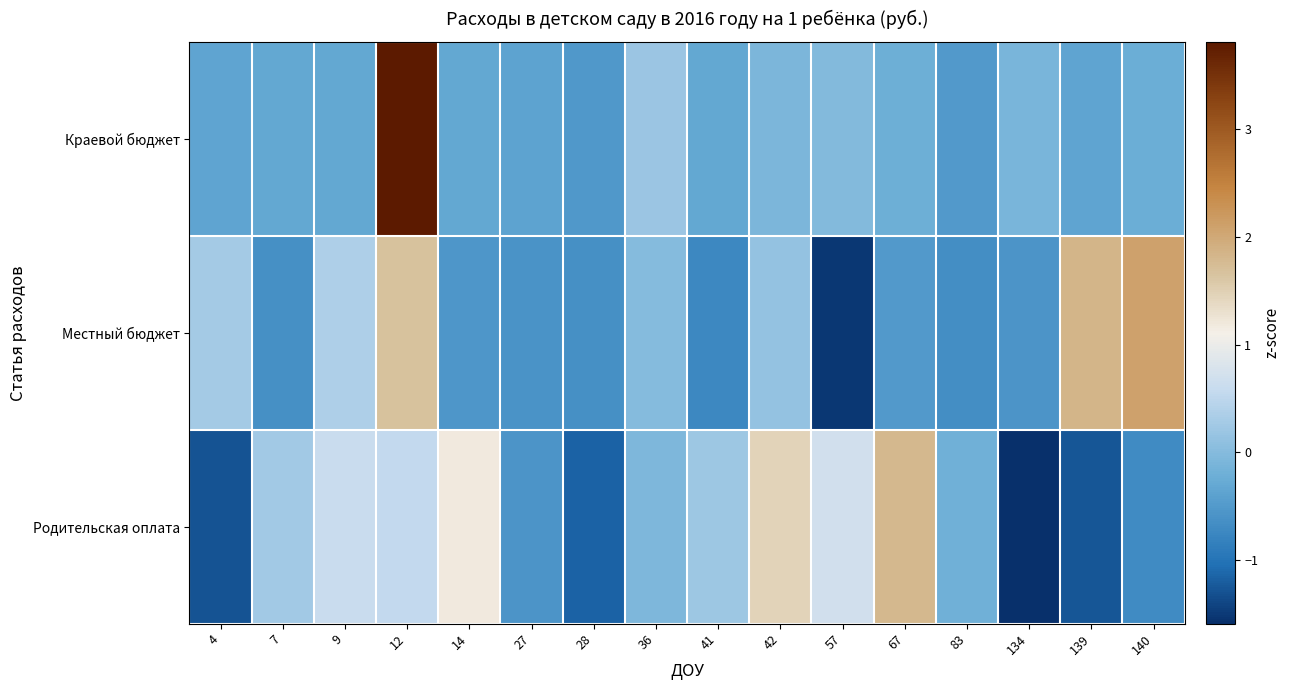

What is the spread (max minus min) of values at 41?

0.9